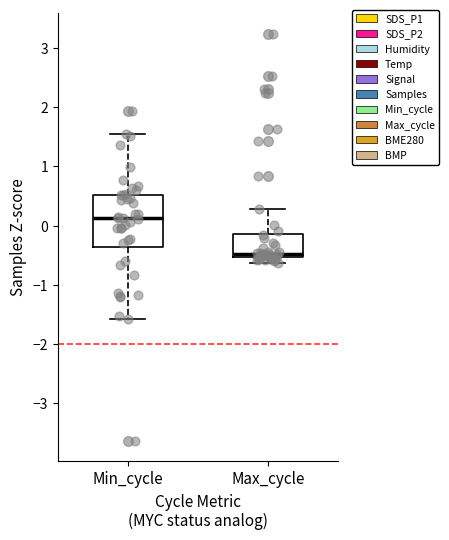

Where is the upper edge of the box for Min_cycle on the y-axis? The values are not printed on the chart, so give them approximately, as read against the axis.

0.5